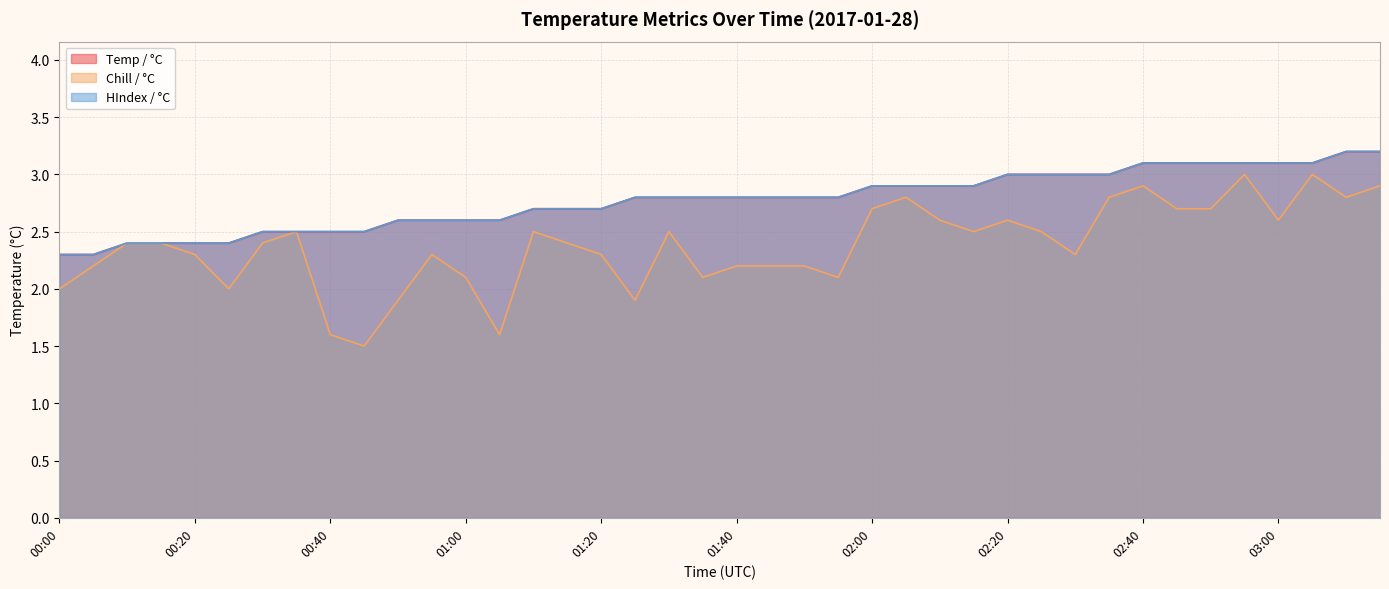

What is the smallest value displayed?

1.5